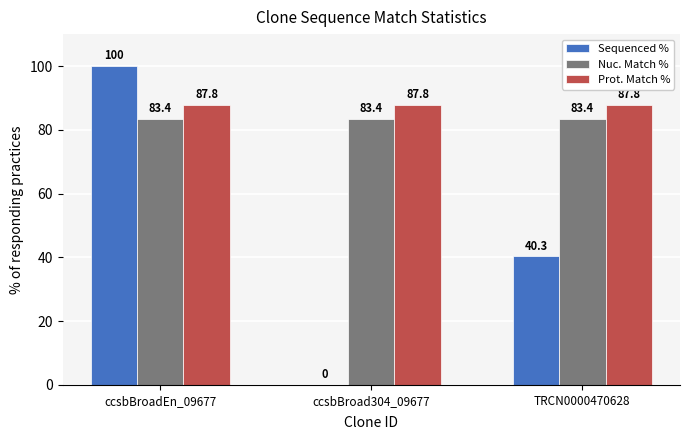

Reading left to right, extract all data points from this chart.

Sequenced %: 100.0	0.0	40.3
Nuc. Match %: 83.4	83.4	83.4
Prot. Match %: 87.8	87.8	87.8